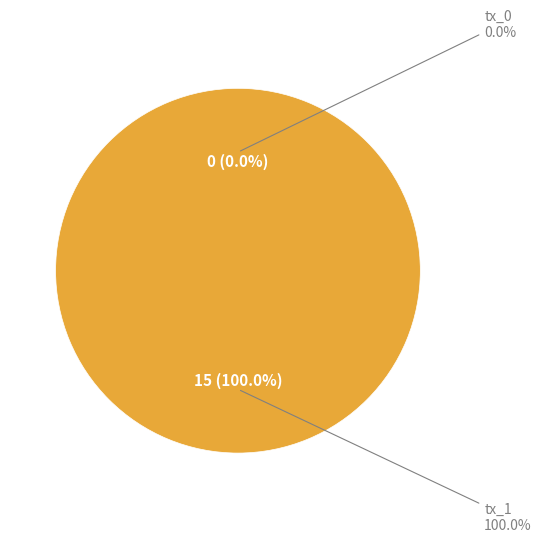

Which category accounts for the majority?

tx_1